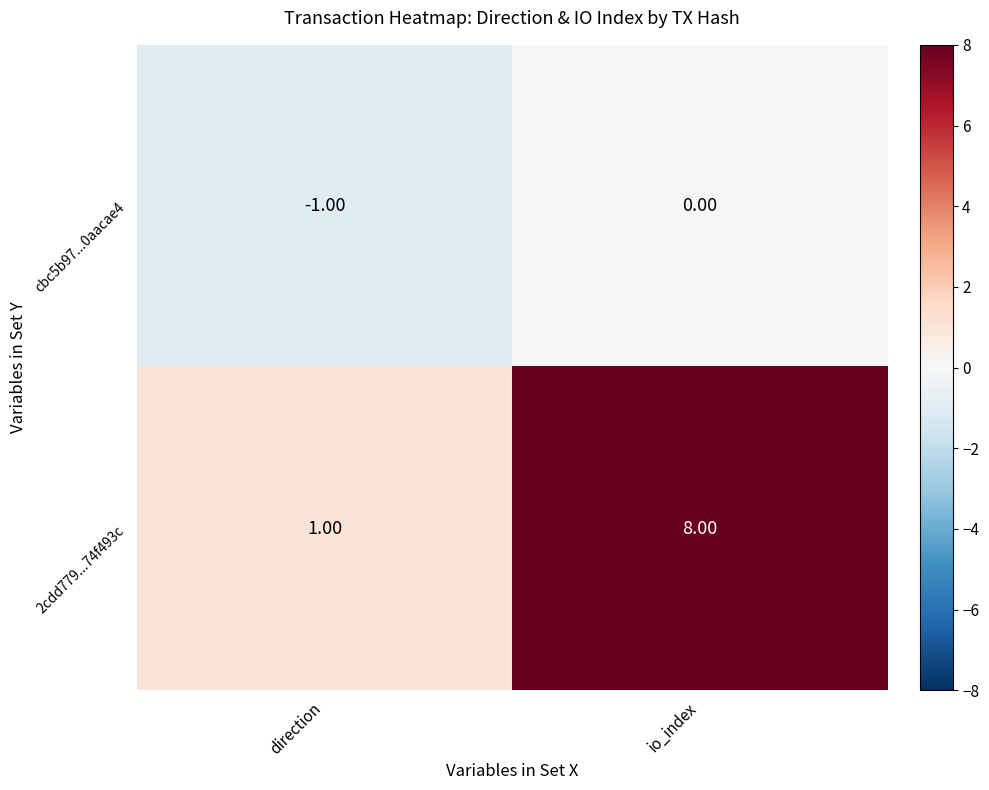

Which series changed the most between direction and io_index?

2cdd779...74f493c